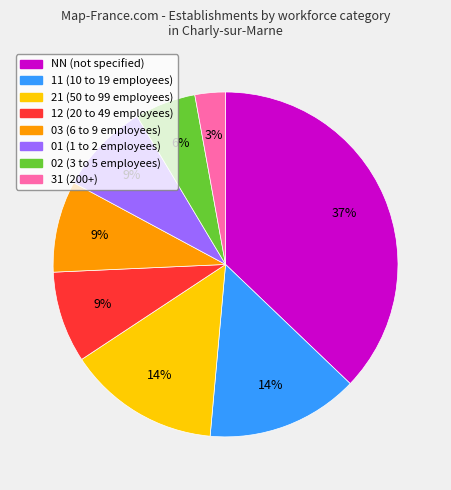

To the nearest percent, what portion does 31 represent?

3%